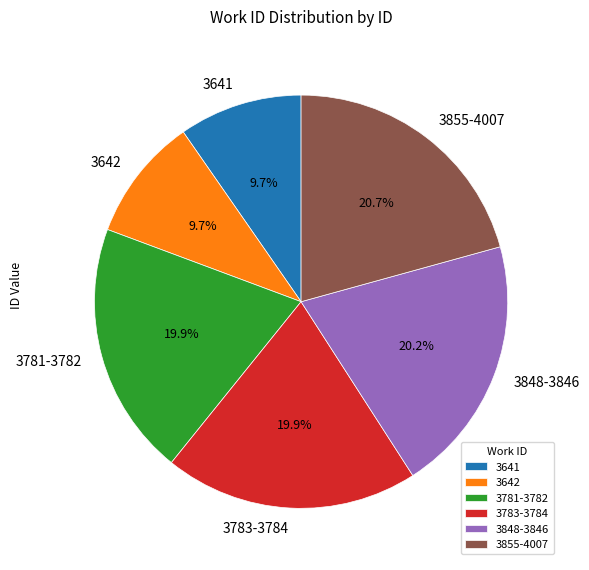

What is the total percentage of 3781-3782 and 3848-3846?

40.1%